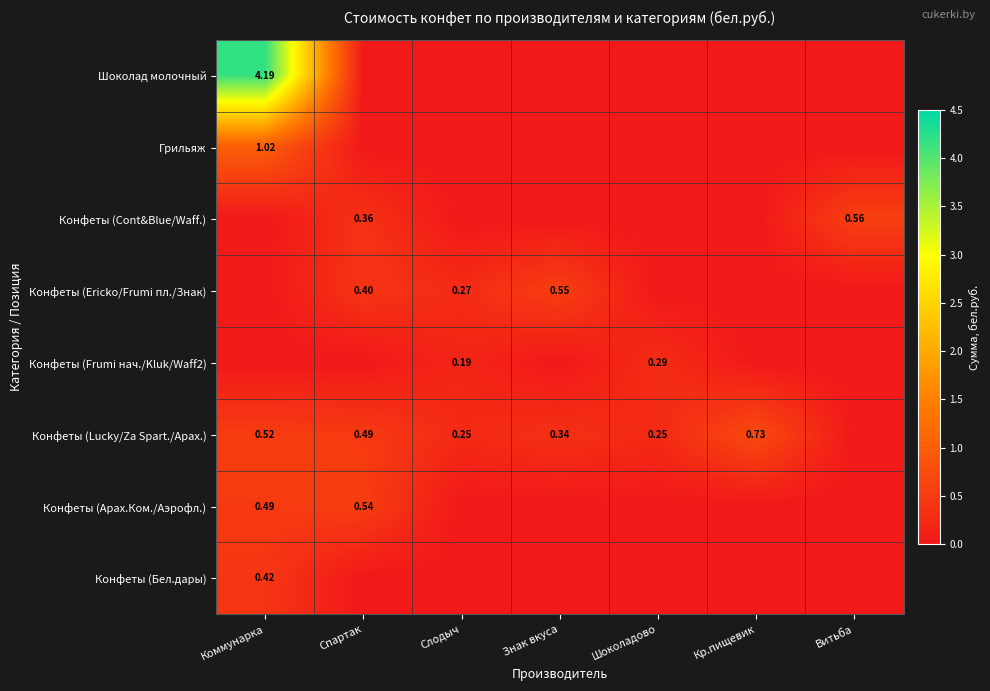

Between Кр.пищевик and Витьба, which series saw the biggest shift?

Конфеты (Lucky/Za Spart./Арах.)